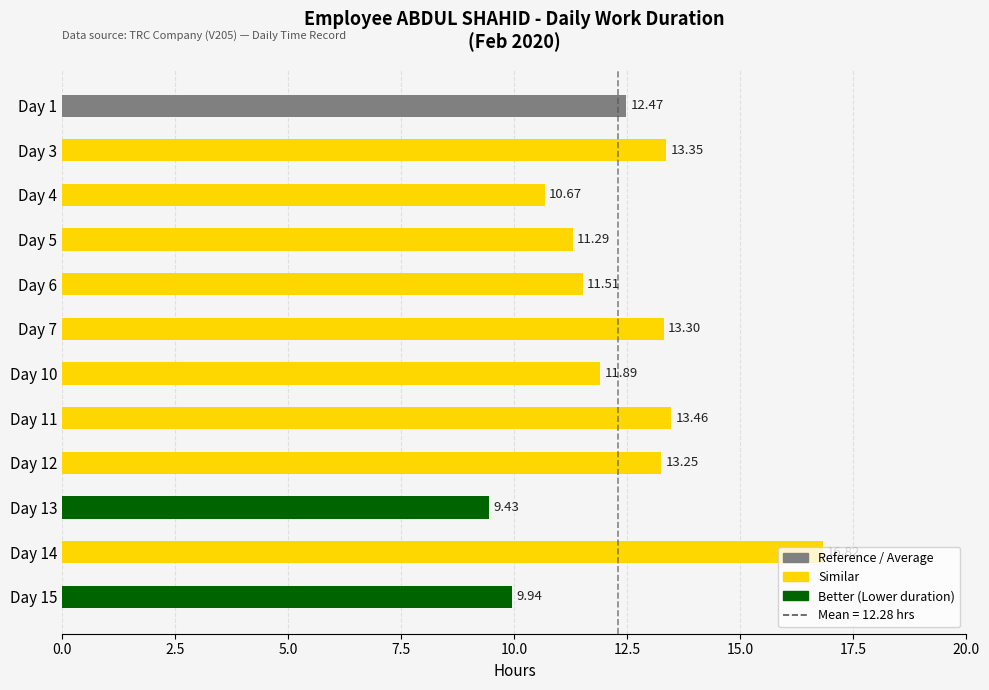

What is the change in value from Day 10 to Day 14?

+4.9